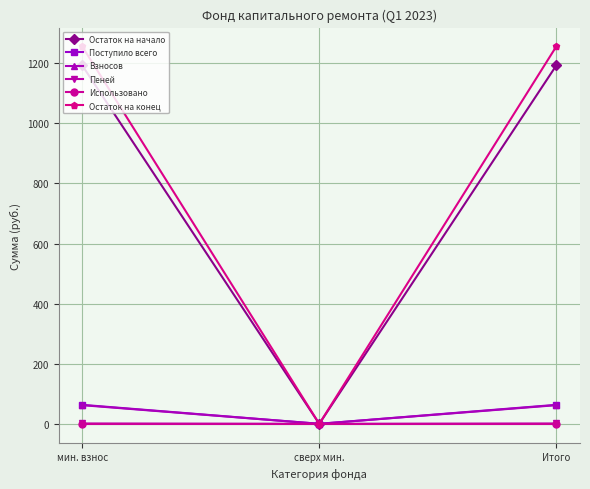

Does the chart have visible grid lines?

Yes